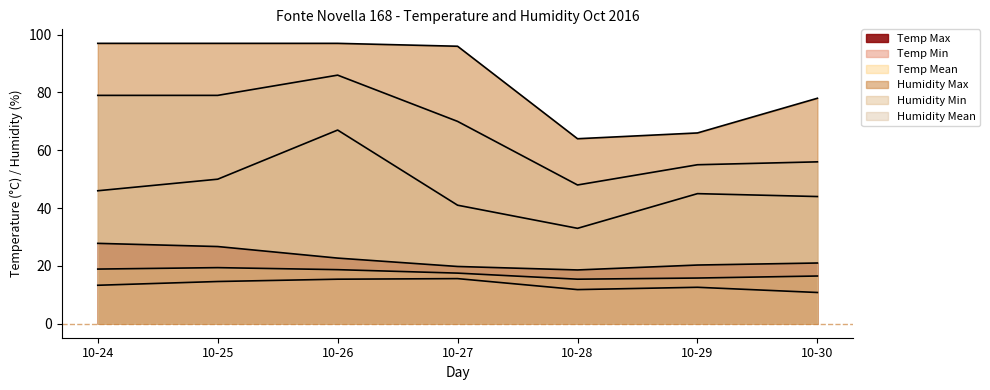

The value of Humidity Mean at 10-26 is 86.0. True or false?

True